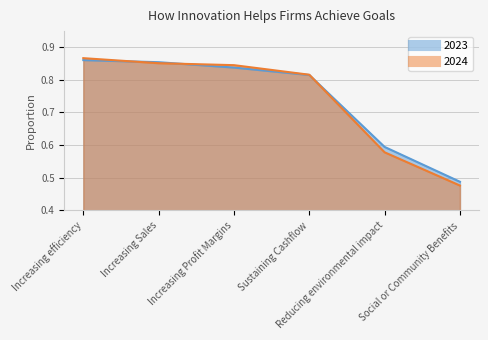

Does the chart display data point markers on the line(s)?

No